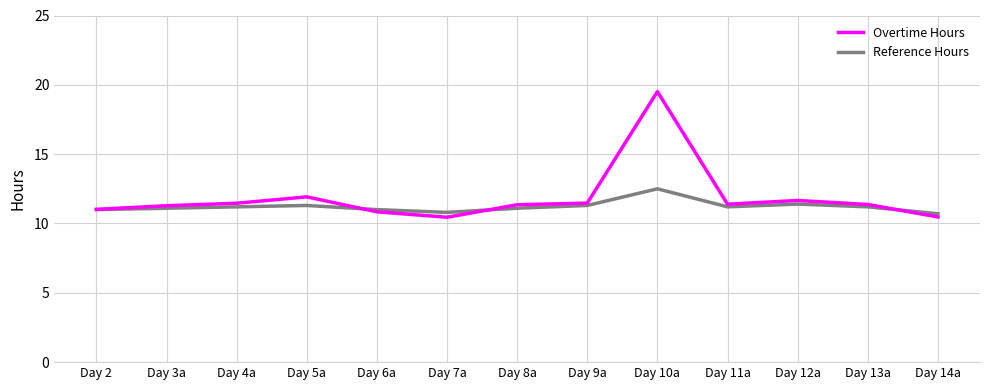

What are all the series names shown in the legend?

Overtime Hours, Reference Hours